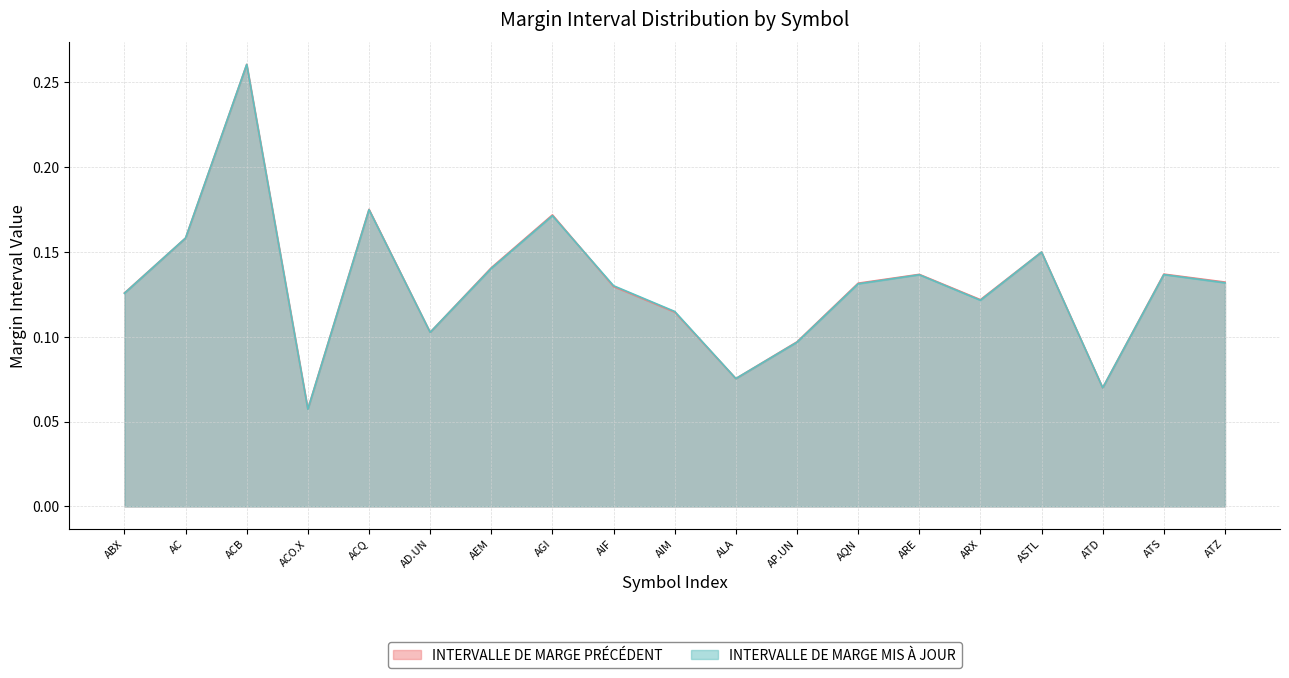

What is the difference between the maximum and minimum values in the INTERVALLE DE MARGE PRÉCÉDENT series?

0.2